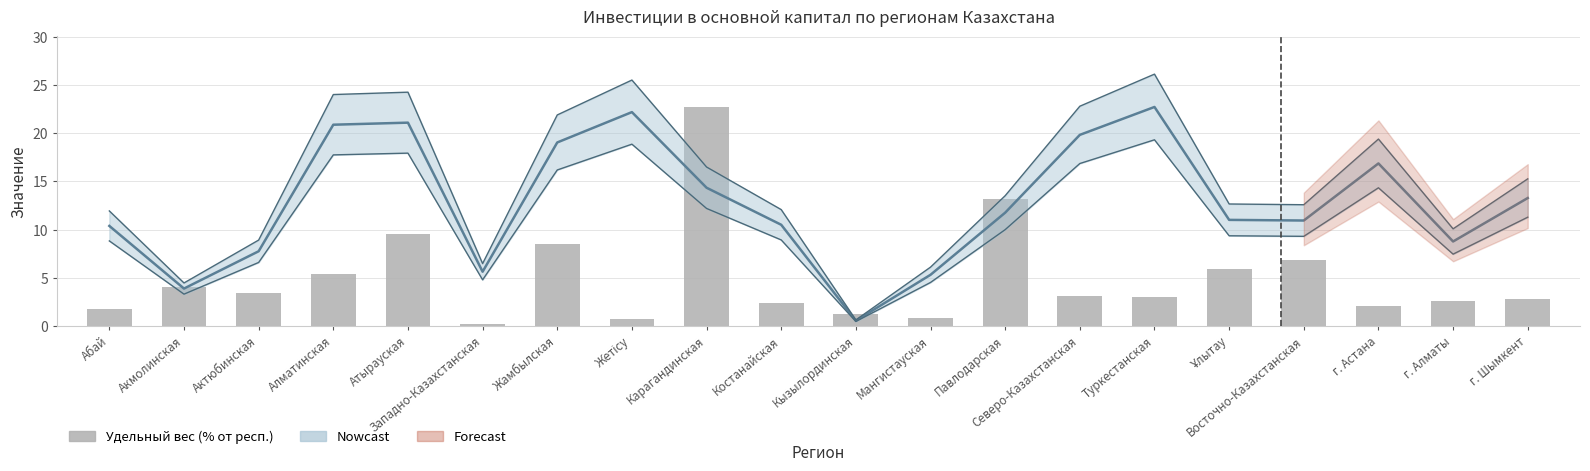

What is the difference between the maximum and minimum values?

22.5